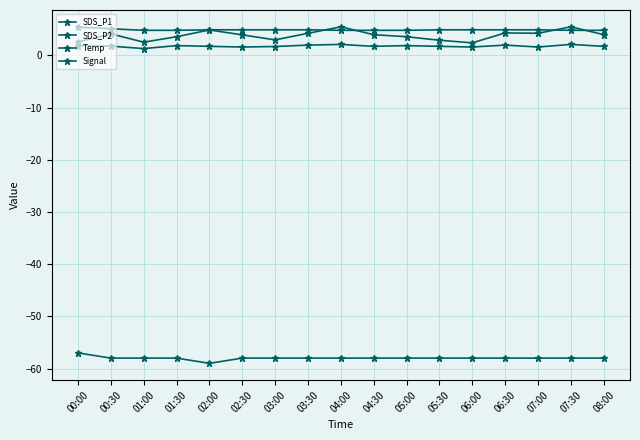

What is the value of the SDS_P2 point at the 16th from the left?

2.1